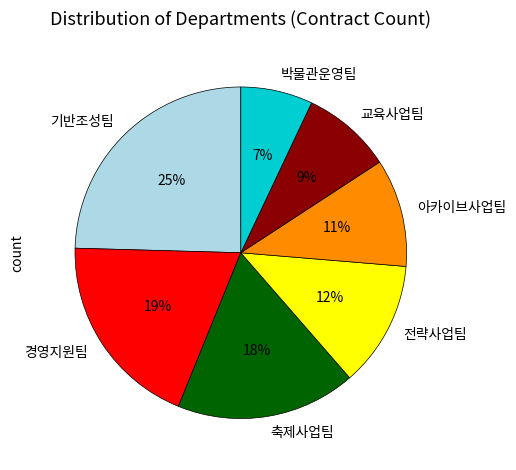

Combined, do 기반조성팀 and 박물관운영팀 account for over 50%?

No